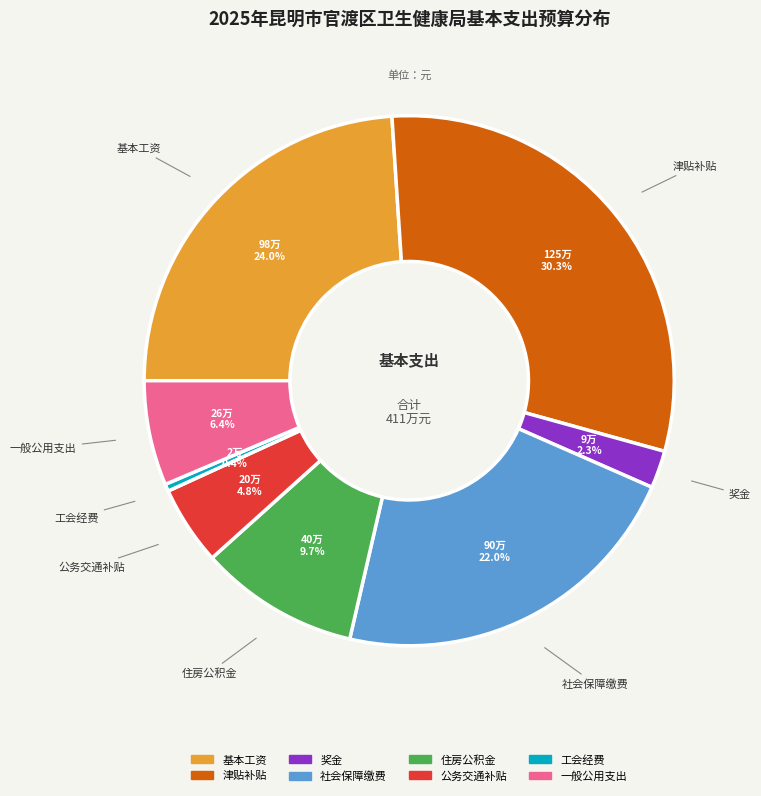

Rank the categories by value from lowest to highest.

工会经费, 奖金, 公务交通补贴, 一般公用支出, 住房公积金, 社会保障缴费, 基本工资, 津贴补贴